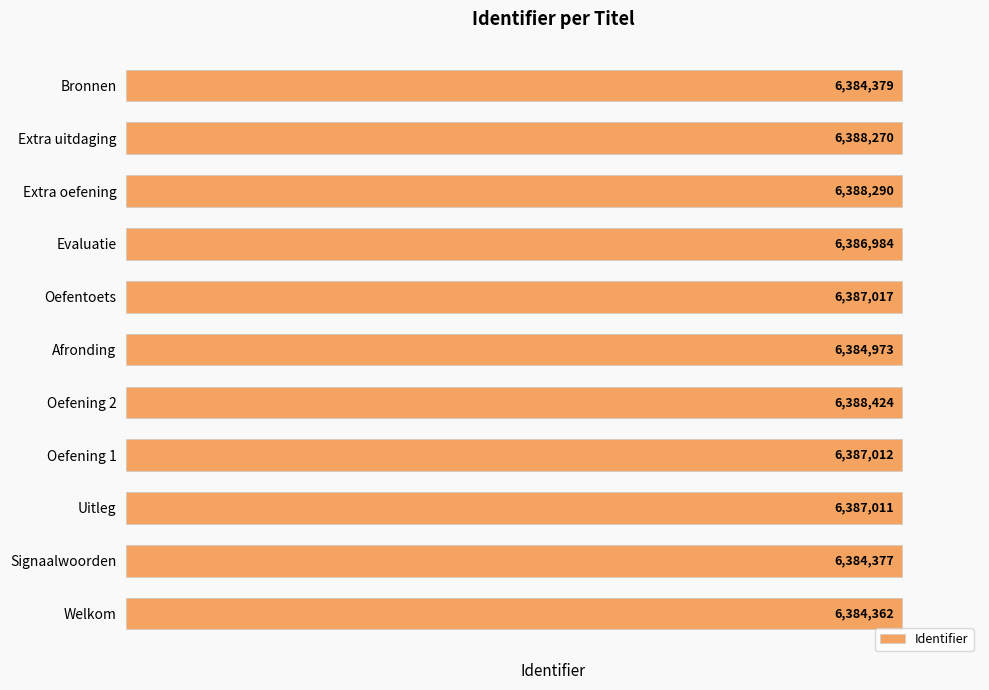

How many series are shown in this chart?

1